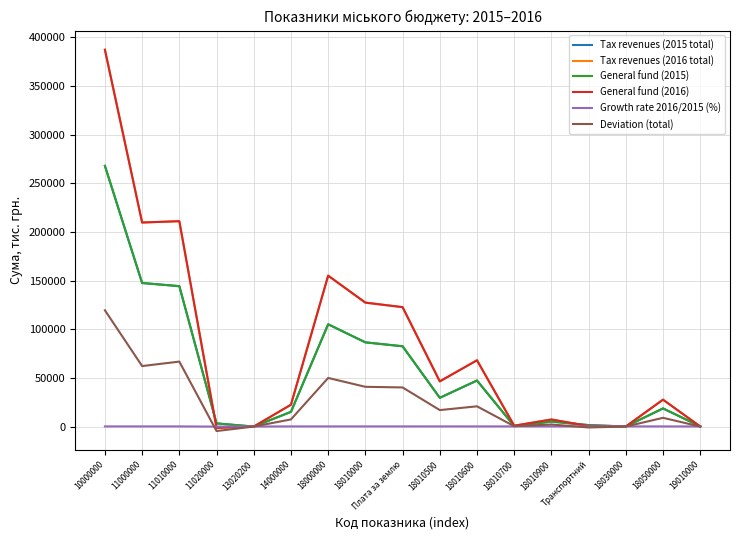

True or false: Growth rate 2016/2015 (%) has a value of 141.4 at 18010900.

True